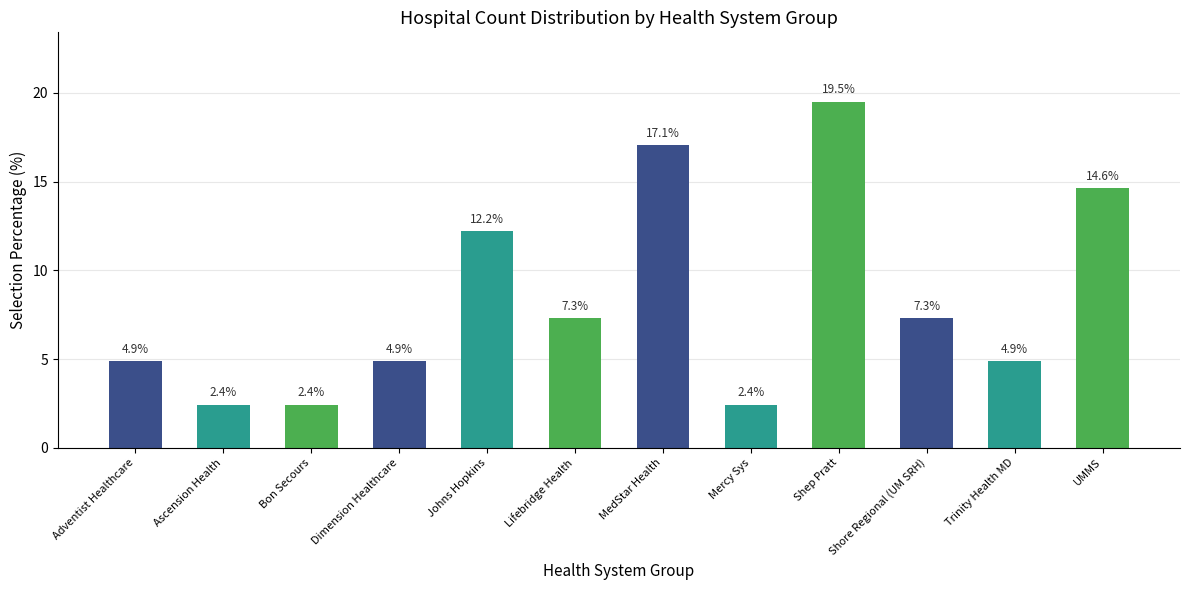

Reading left to right, list all the values displayed in this chart.

Adventist Healthcare=4.9	Ascension Health=2.4	Bon Secours=2.4	Dimension Healthcare=4.9	Johns Hopkins=12.2	Lifebridge Health=7.3	MedStar Health=17.1	Mercy Sys=2.4	Shep Pratt=19.5	Shore Regional (UM SRH)=7.3	Trinity Health MD=4.9	UMMS=14.6